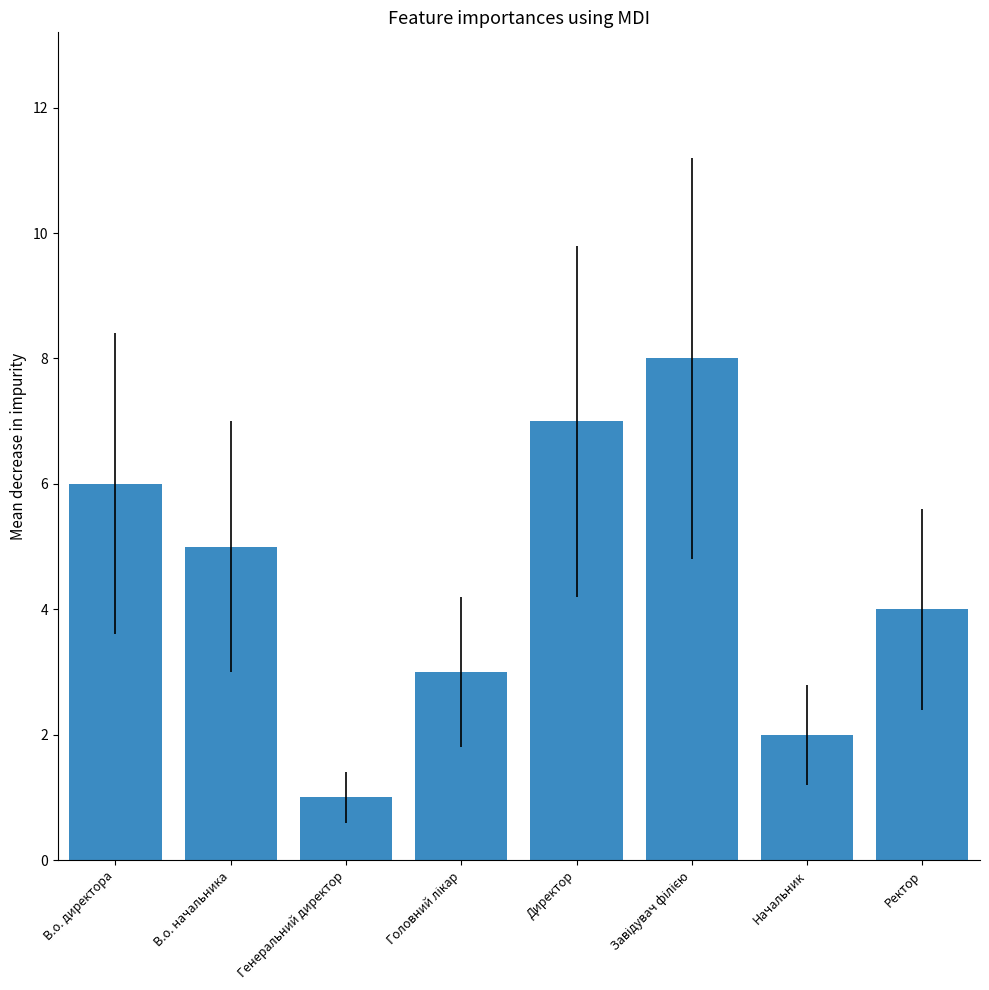

What is the difference between the maximum and minimum values?

7